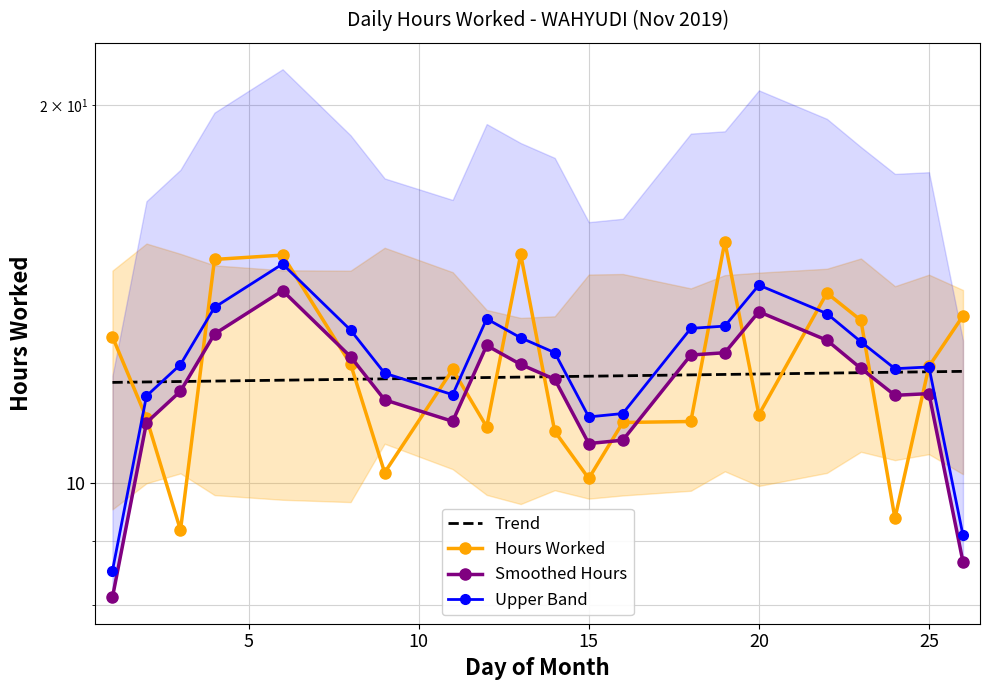

How many series are shown in this chart?

4